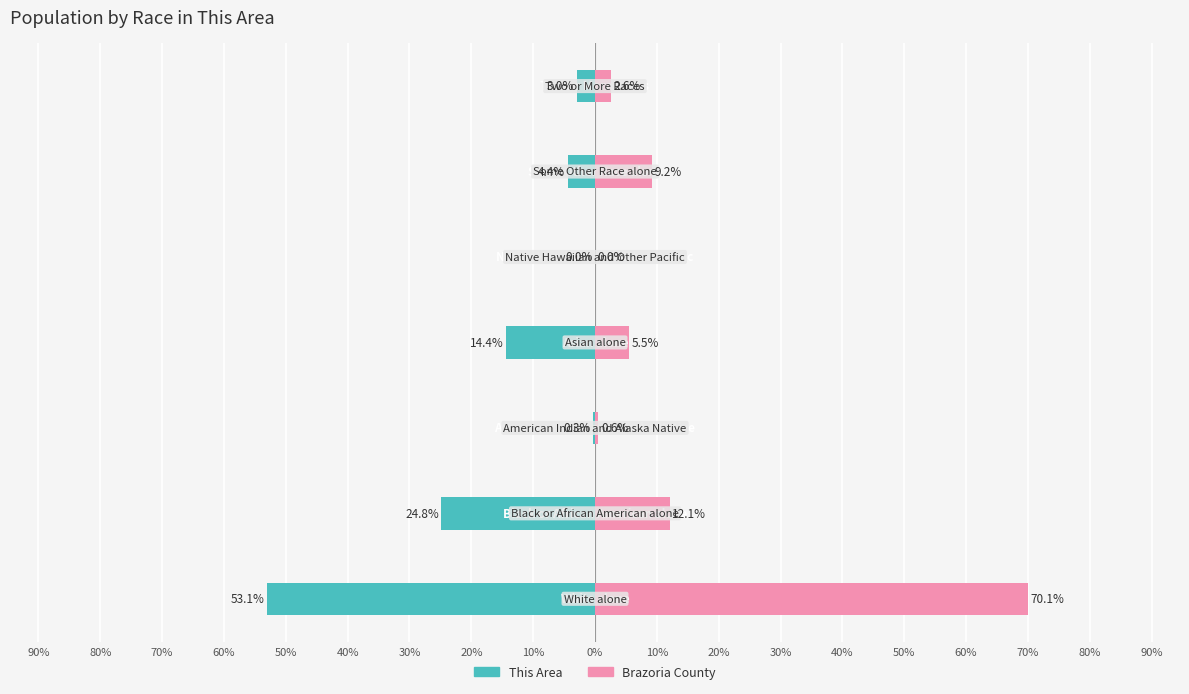

What are all the series names shown in the legend?

This Area, Brazoria County